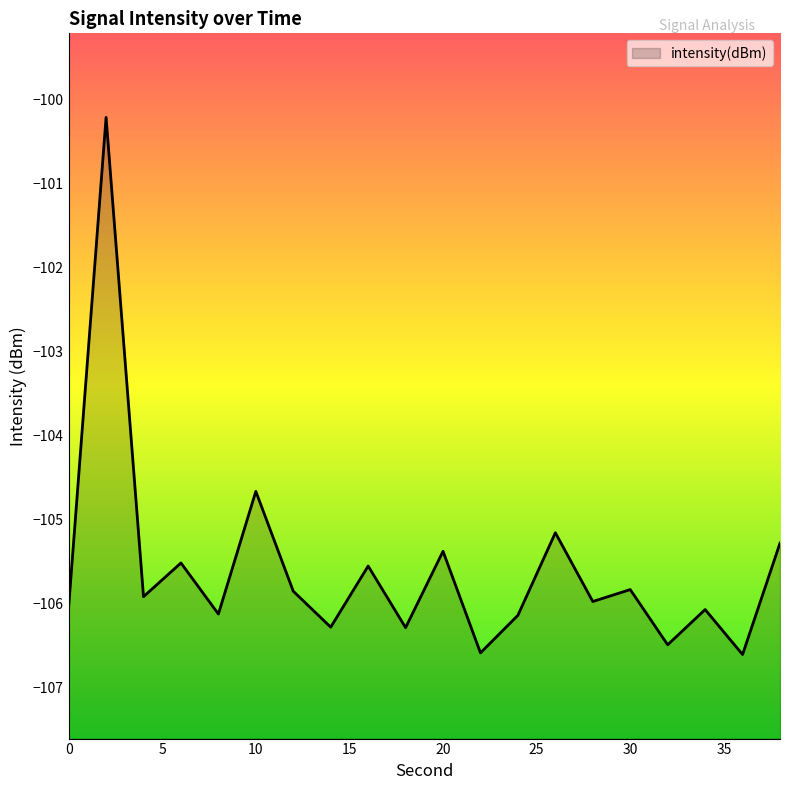

The chart shows a value of -106.3 at 14. True or false?

True